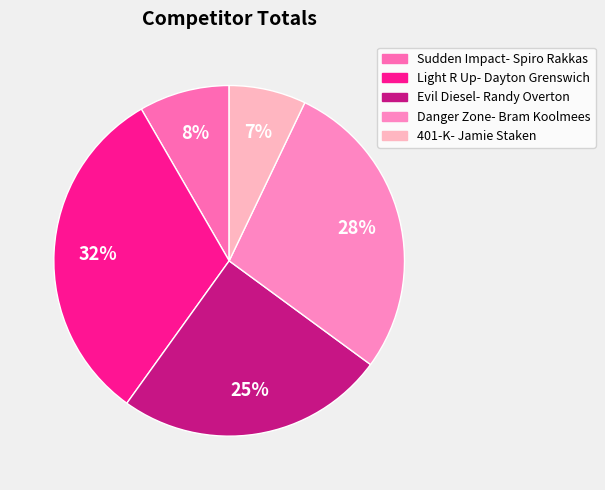

Is Danger Zone- Bram Koolmees the majority of the pie?

No